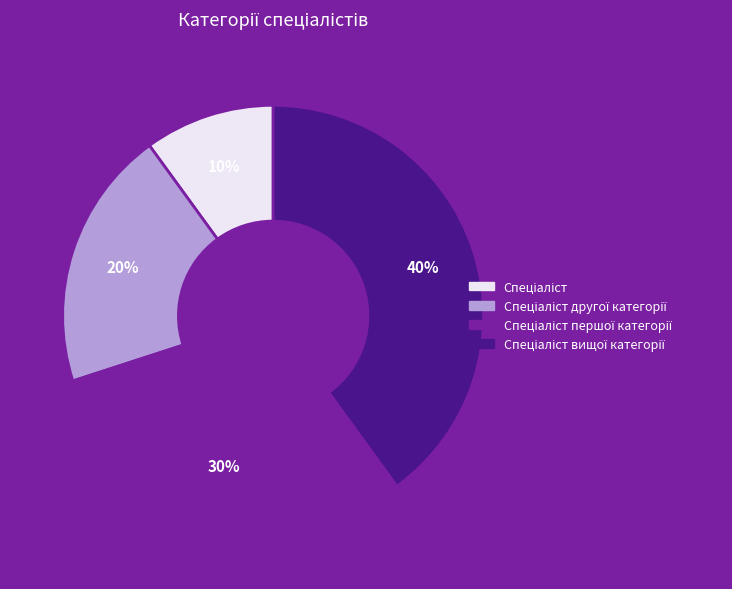

Is there a majority slice in this chart?

No